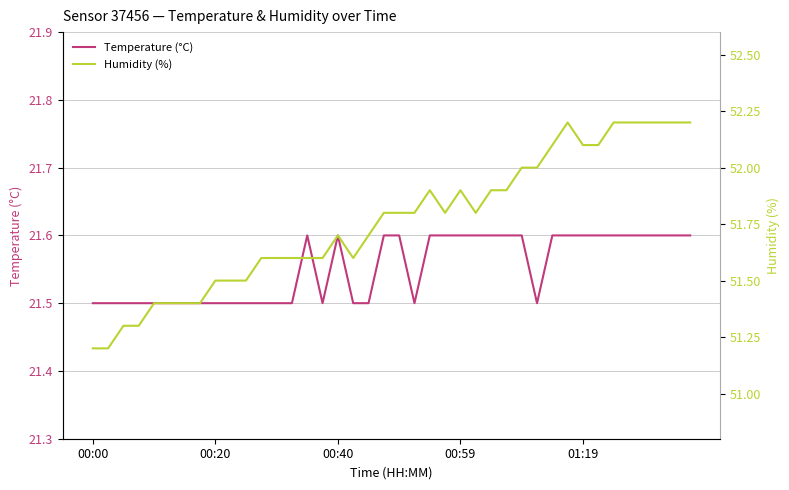

True or false: Humidity (%) and Temperature (°C) cross at least once.

False